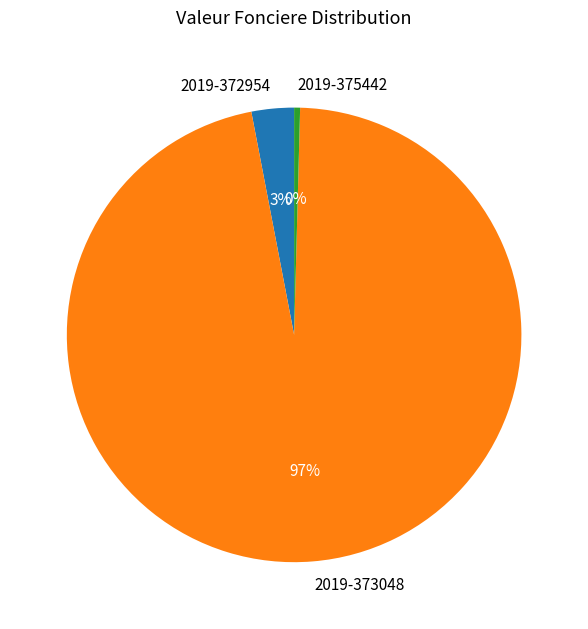

How many slices are in this pie chart?

3